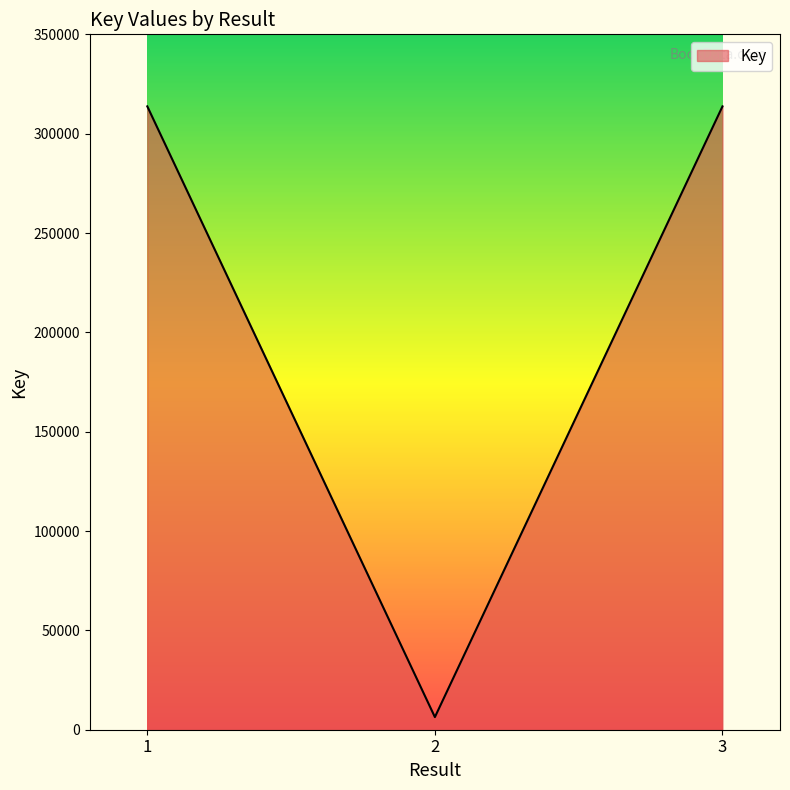

What is the ratio of the value at 3 to the value at 1?

1.0